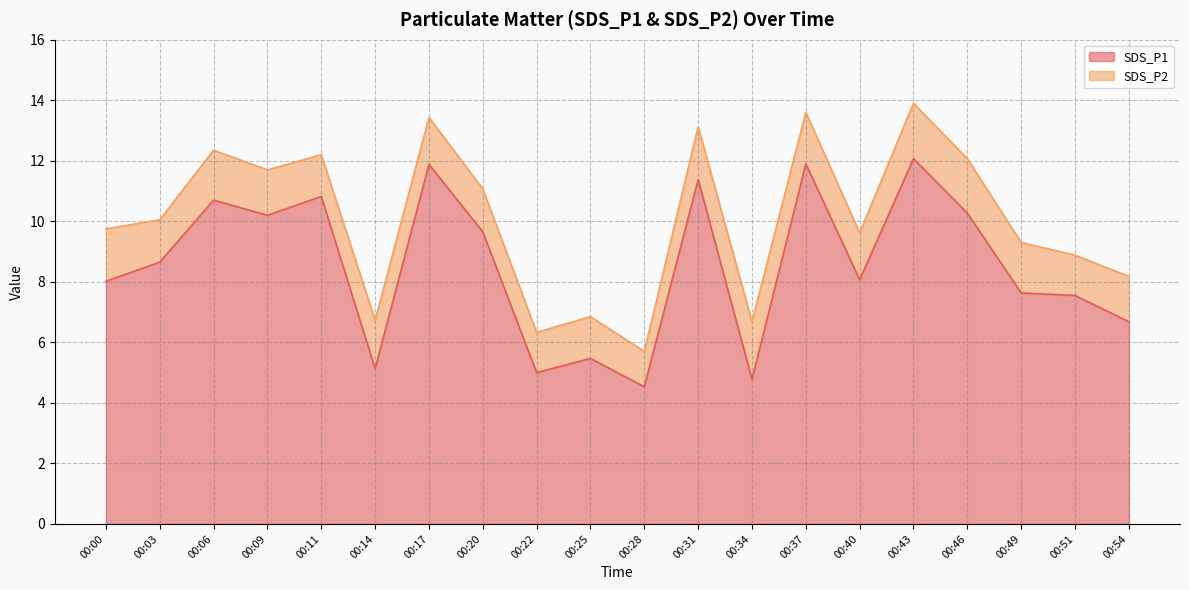

Does the chart display data point markers on the line(s)?

No